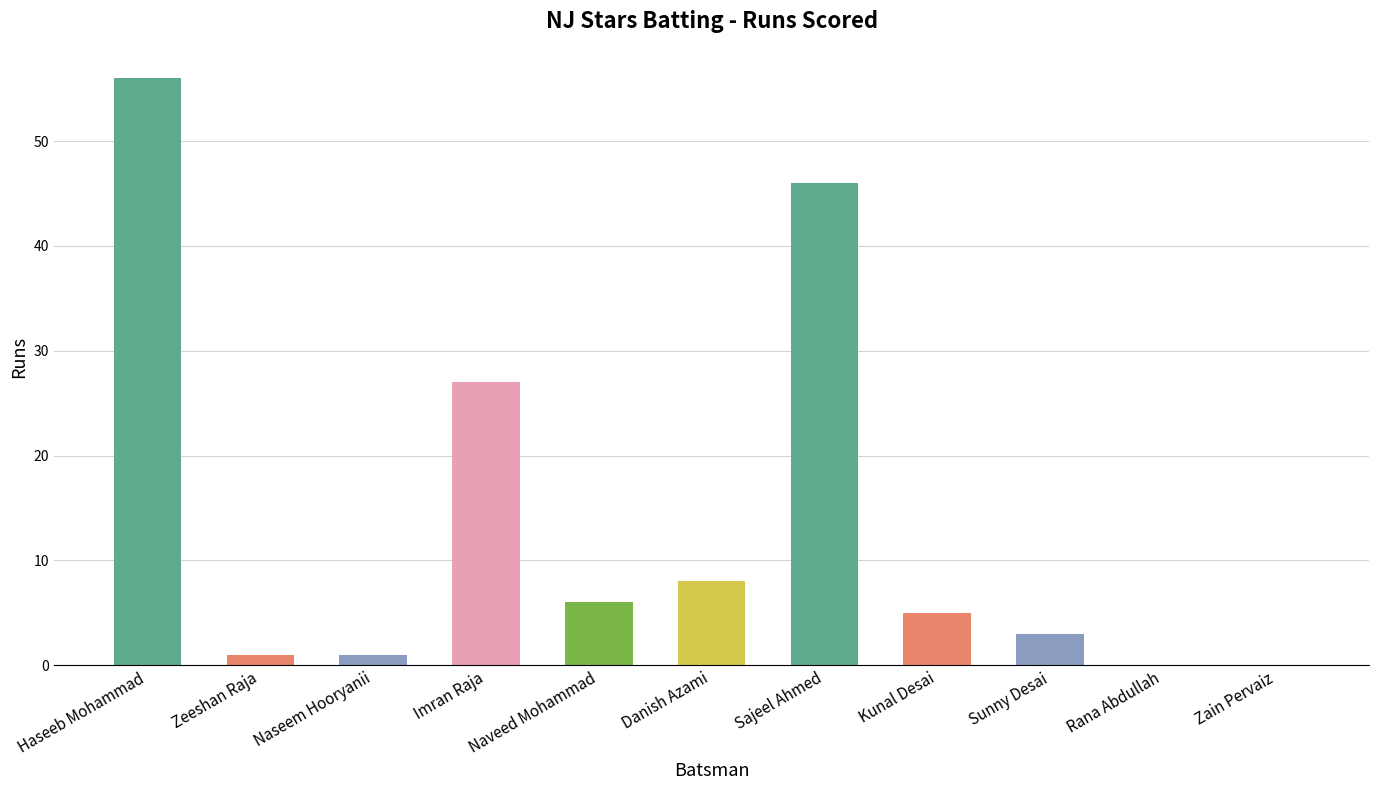

What is the sum of the values at Haseeb Mohammad and Imran Raja?

83